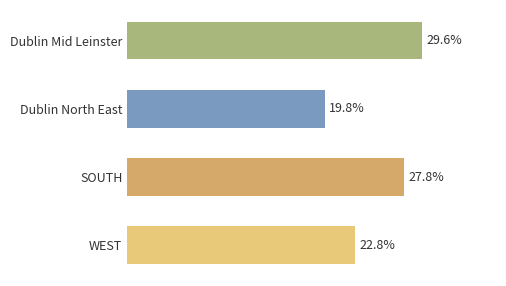

Does the chart contain any negative values?

No